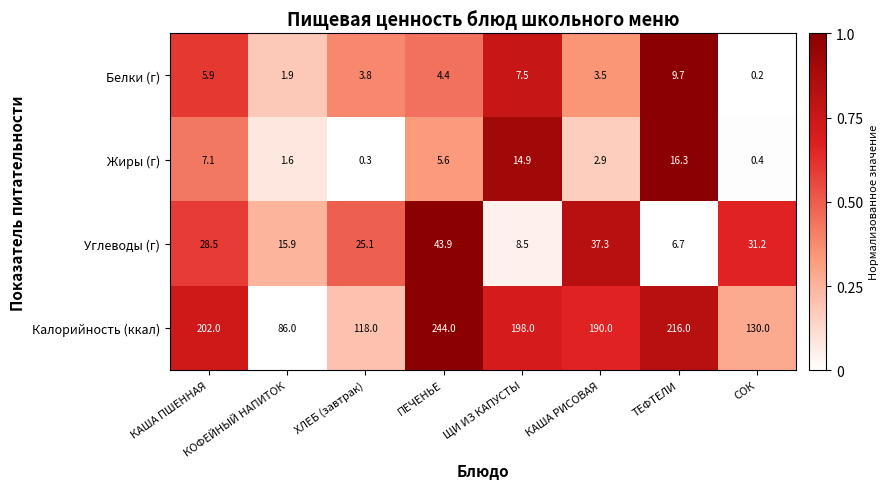

The Жиры (г) series shows 4.5 at КАША РИСОВАЯ. True or false?

False